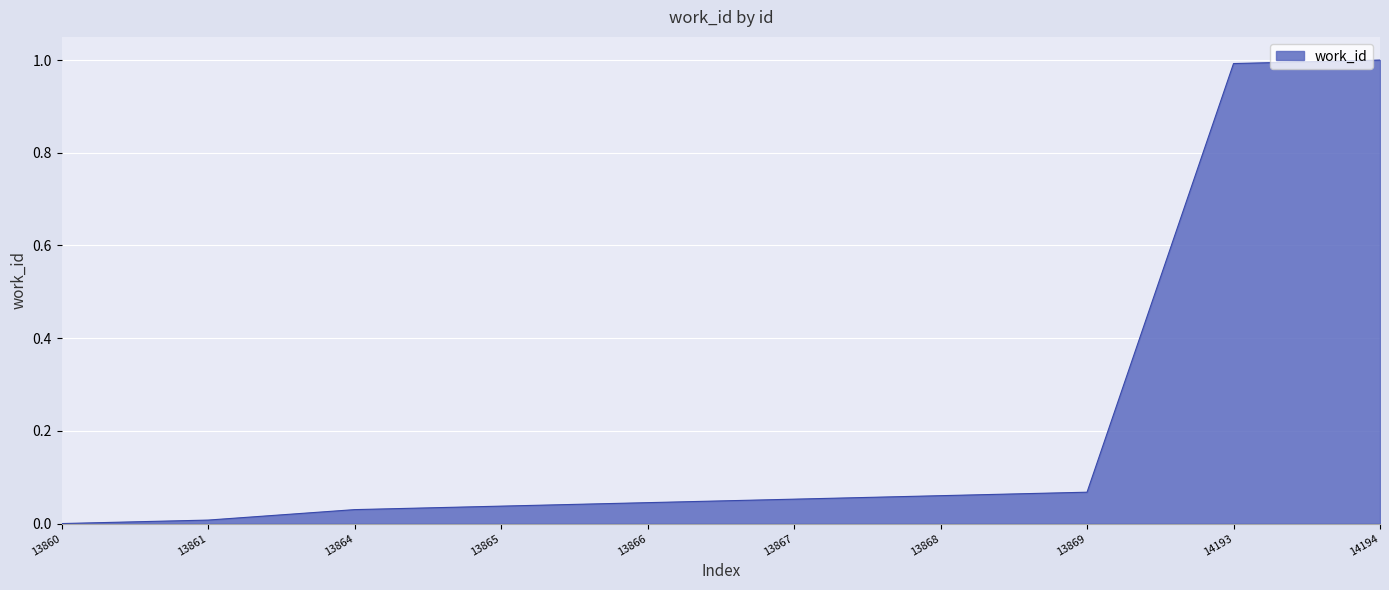

True or false: the data shows 1.0 at 14193.

True